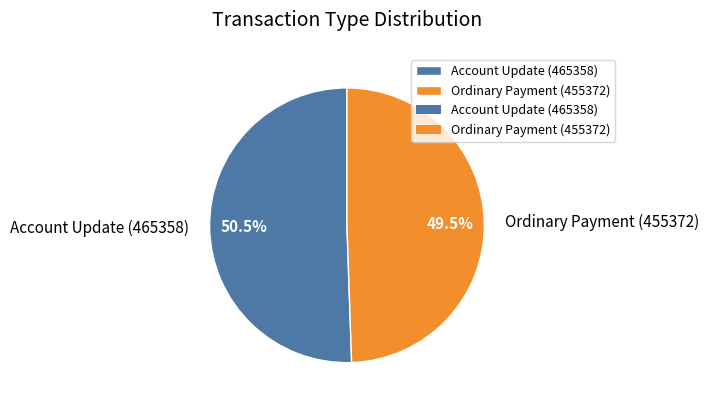

Which has a higher value, Ordinary Payment (455372) or Account Update (465358)?

Account Update (465358)